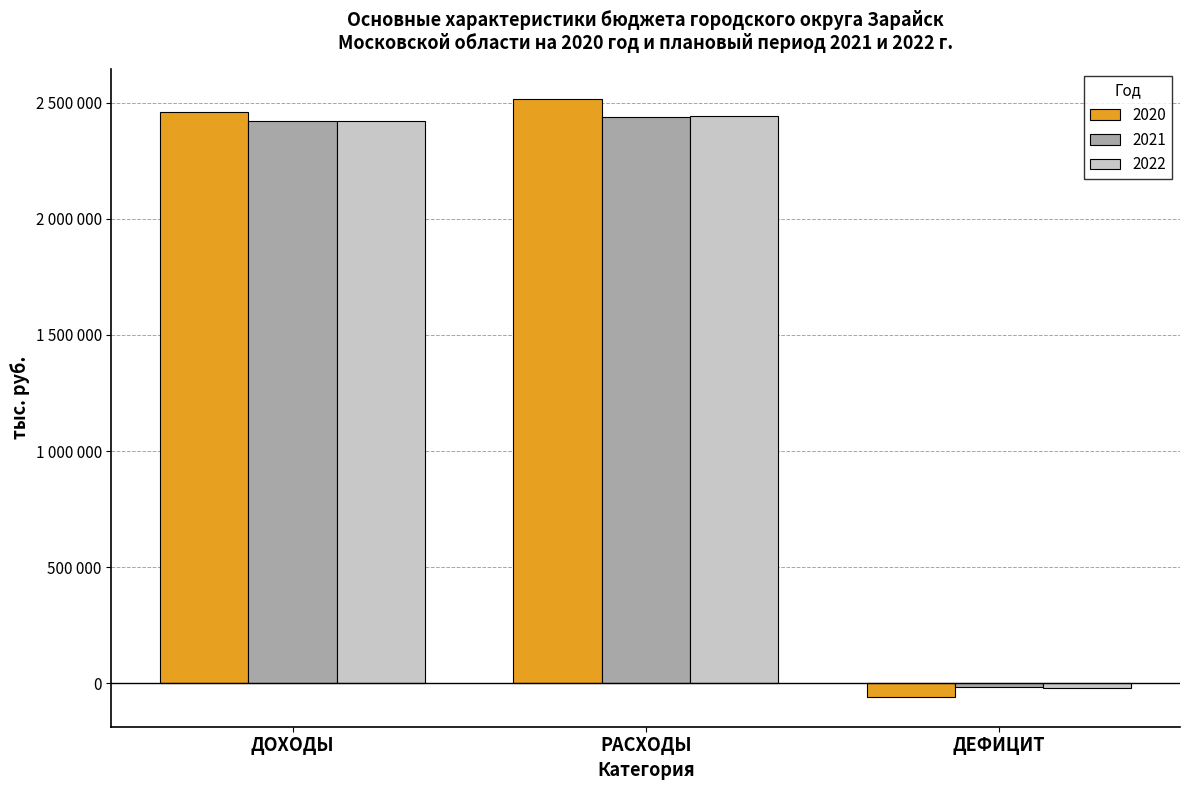

Does the chart contain stacked bars?

No